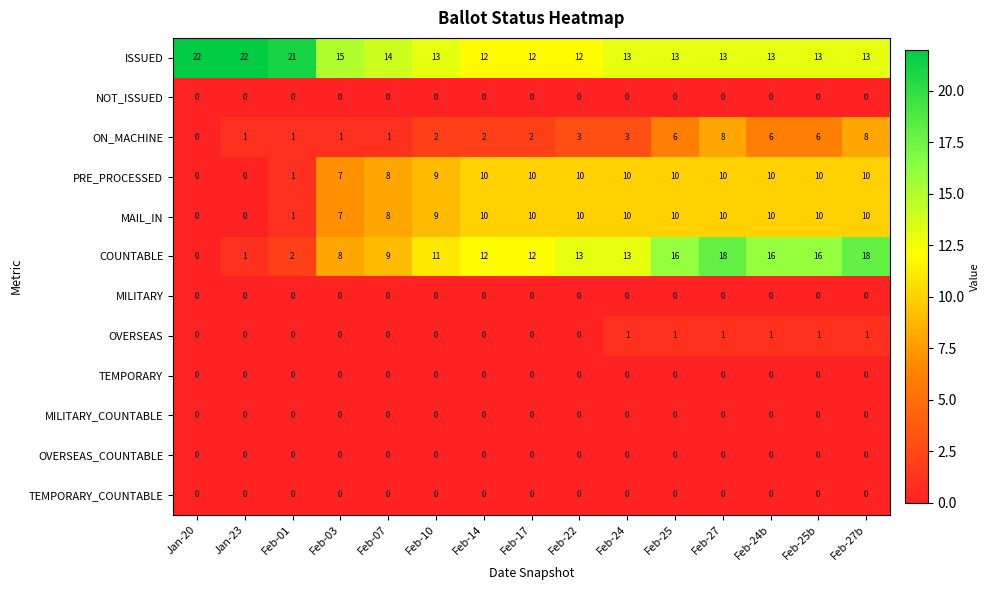

What is the maximum value shown in the chart?

22